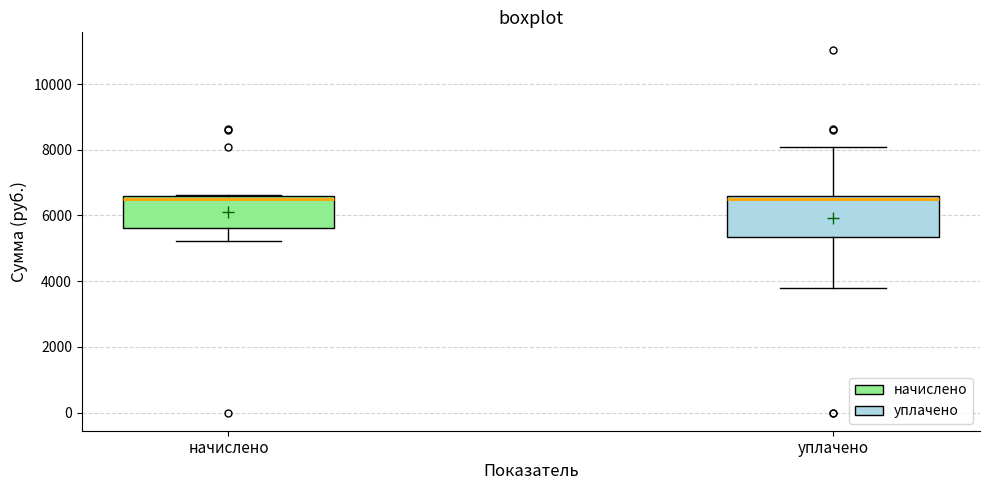

Comparing the boxes themselves (not the whiskers), which one is the tallest?

уплачено